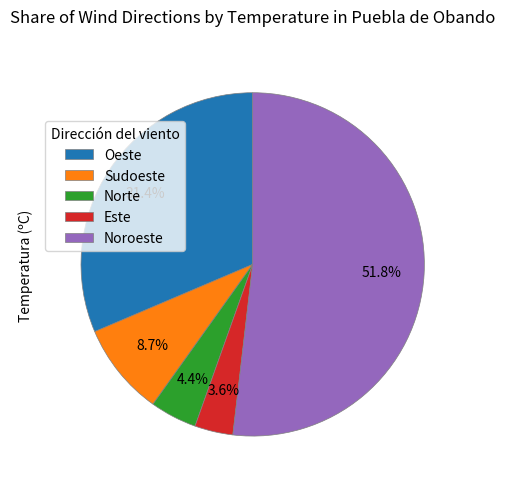

What percentage is the Oeste slice, to the nearest percent?

31%